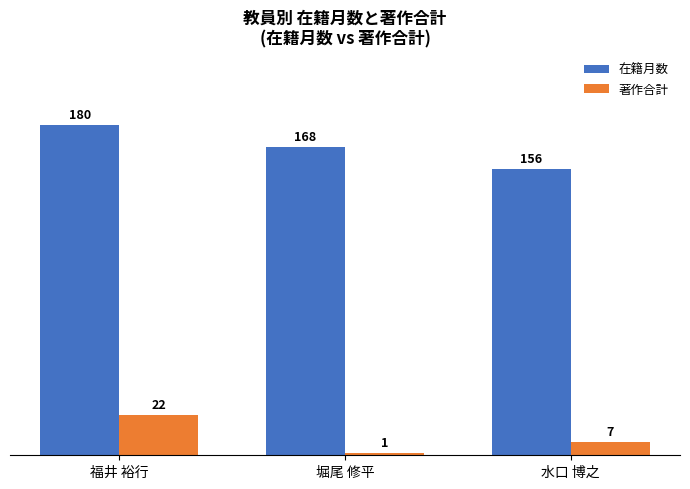

What is the spread (max minus min) of values at 堀尾 修平?

167